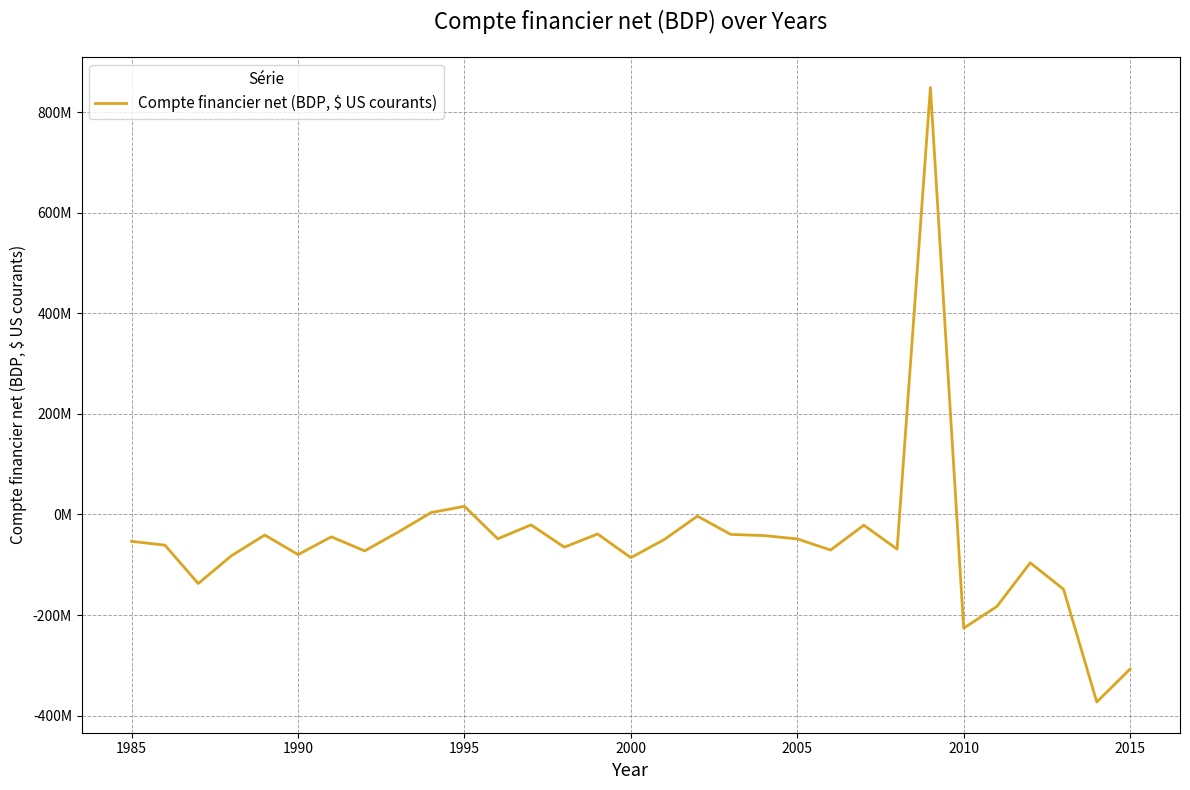

Is this an area chart (filled region under the line)?

No